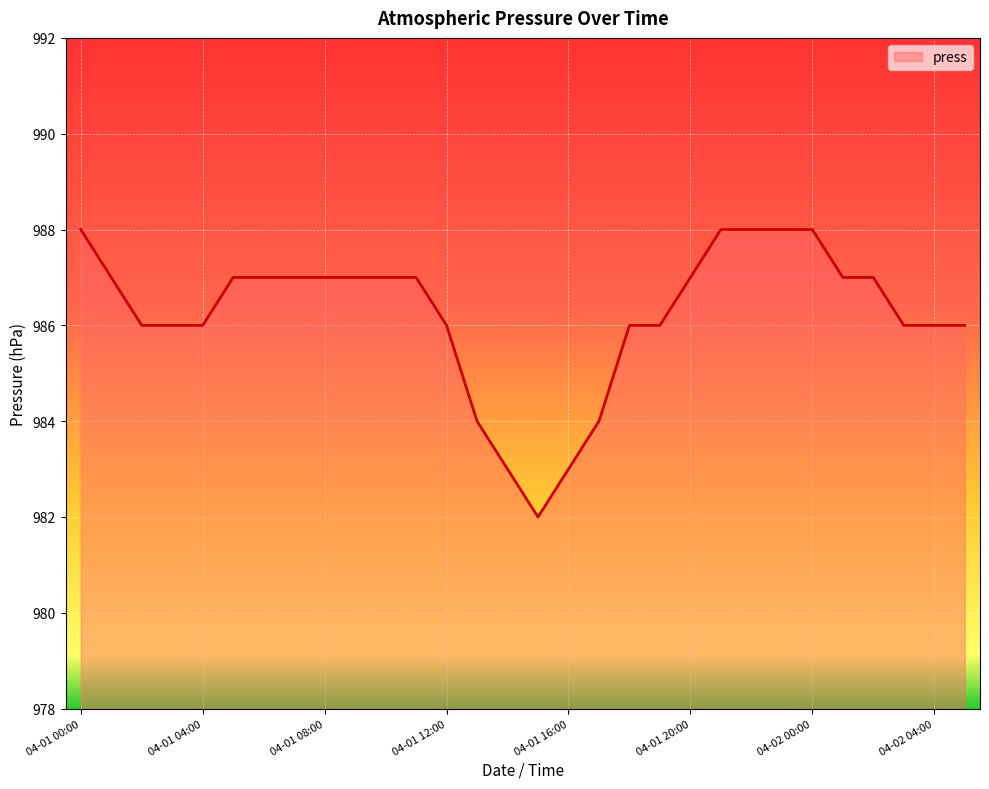

What is the smallest value displayed?

982